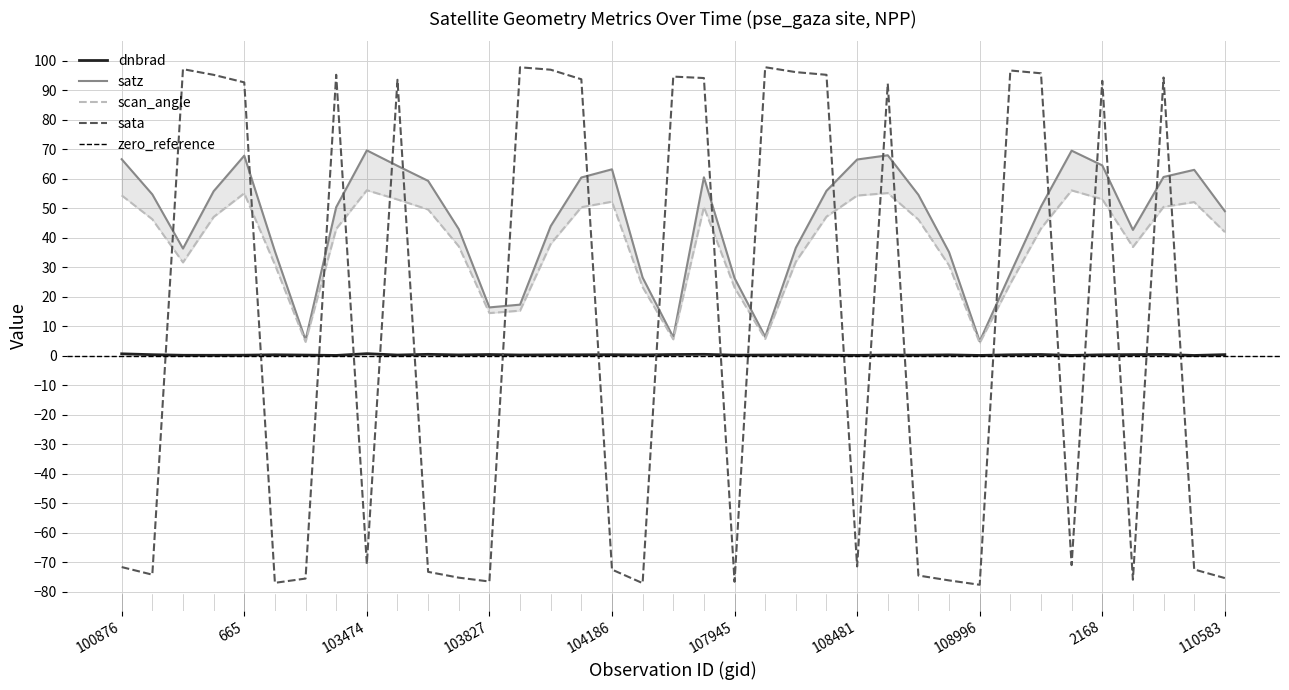

The value of dnbrad at 109170 is 0.3. True or false?

True